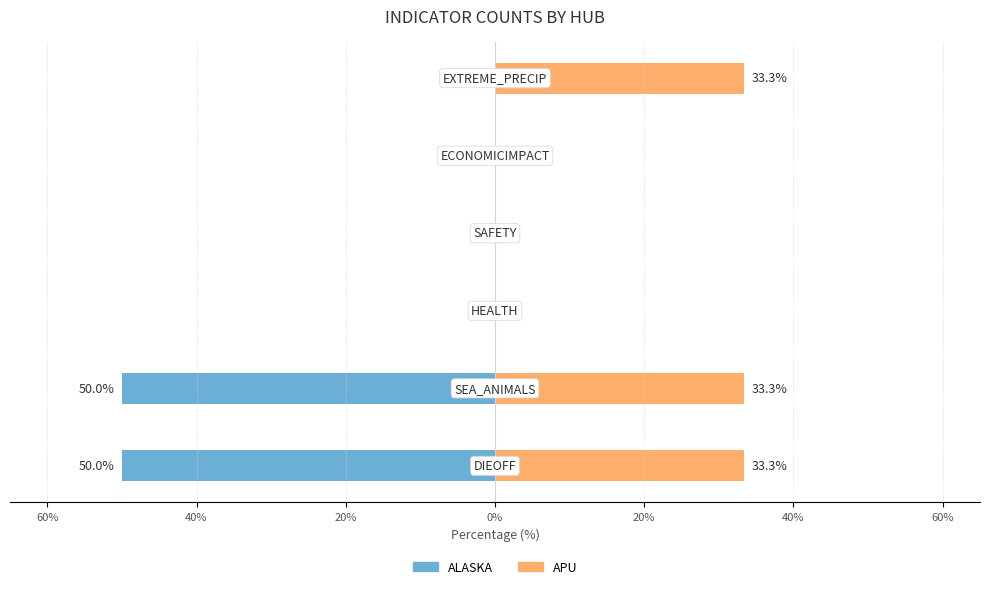

At how many categories does at least one series exceed -10?

6